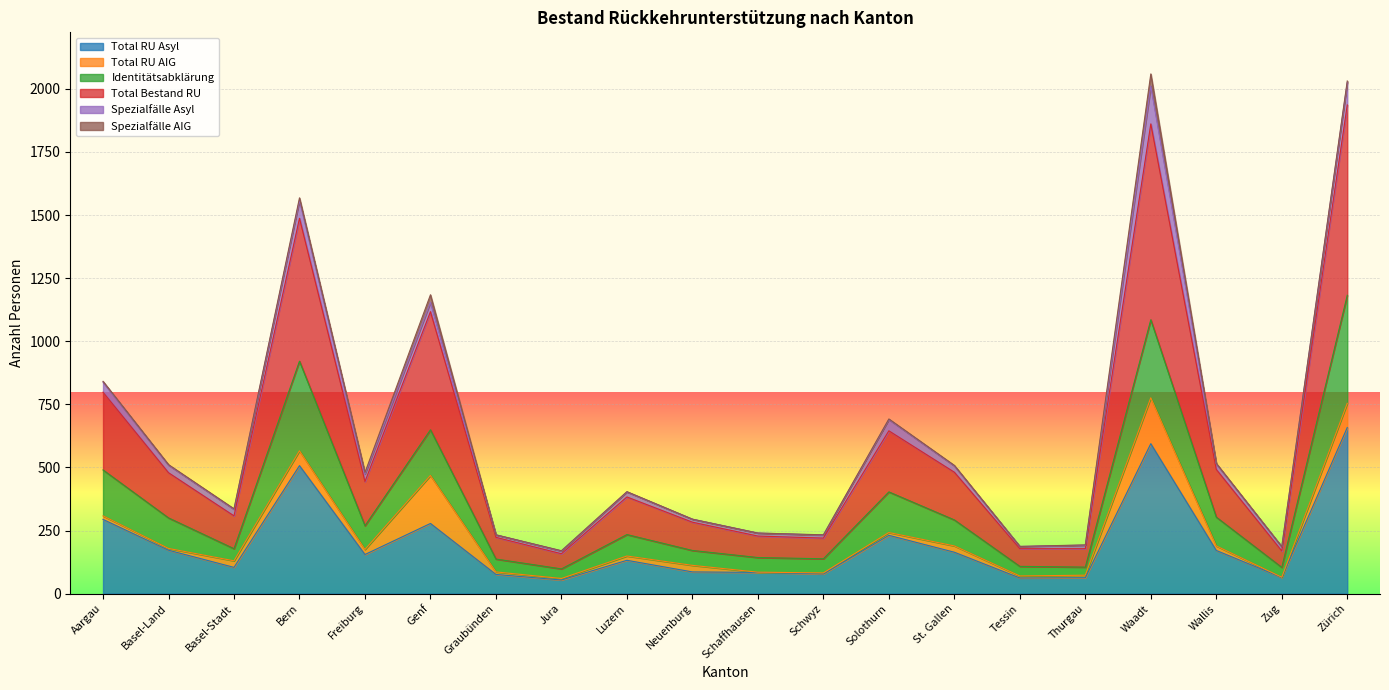

True or false: Identitätsabklärung has a value of 148 at Solothurn.

False